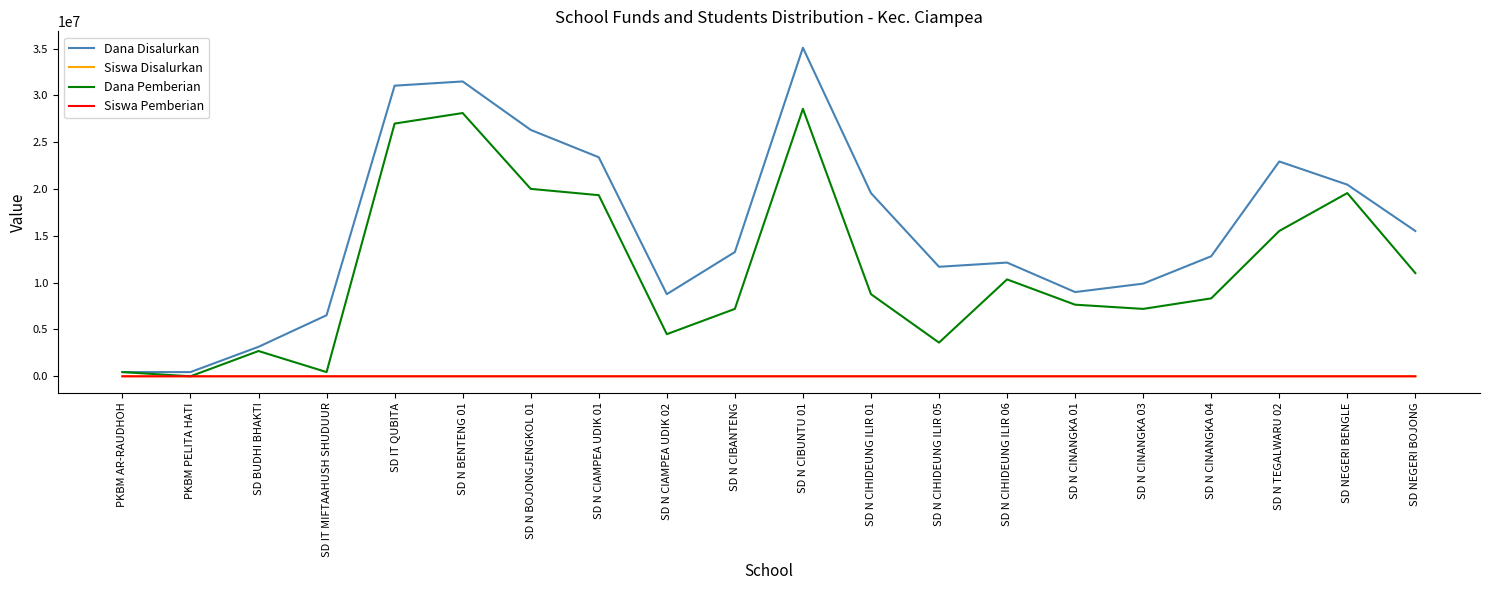

Which category has the highest value in the Dana Pemberian series?

SD N CIBUNTU 01